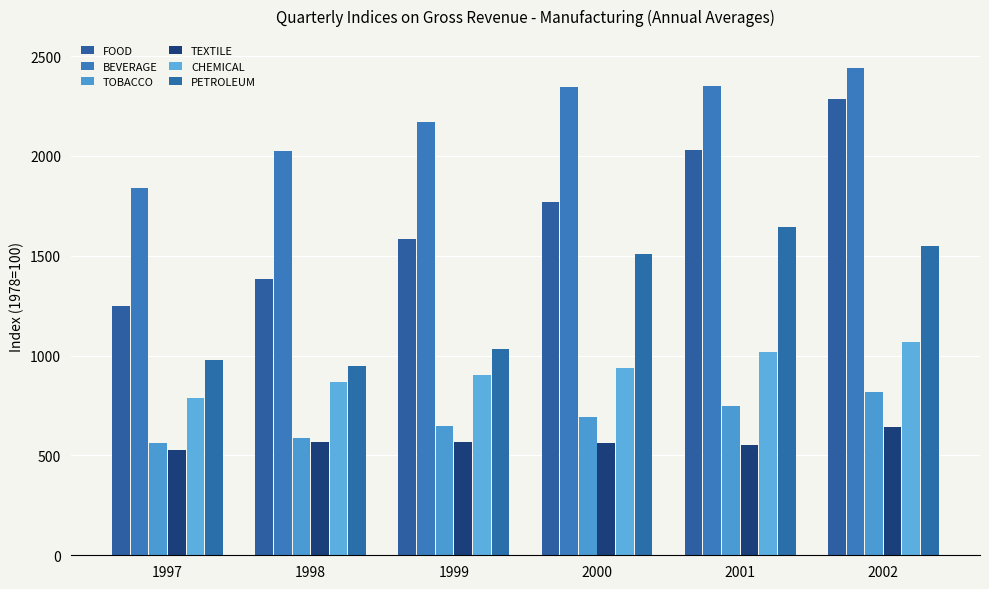

True or false: BEVERAGE has a value of 2347.2 at 2000.

True